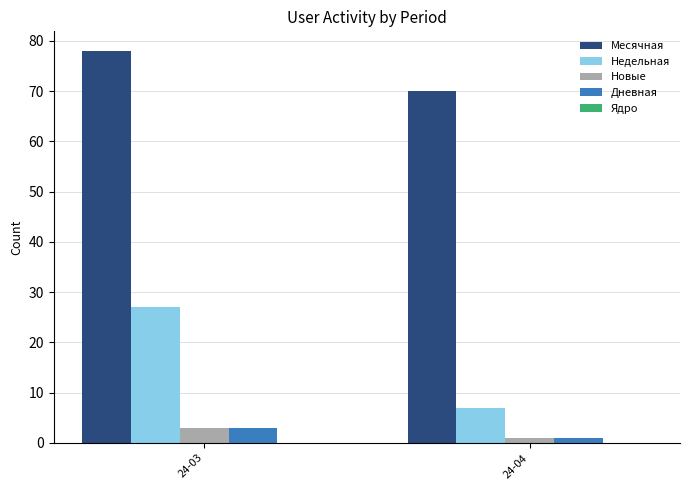

How many groups of bars are there?

2